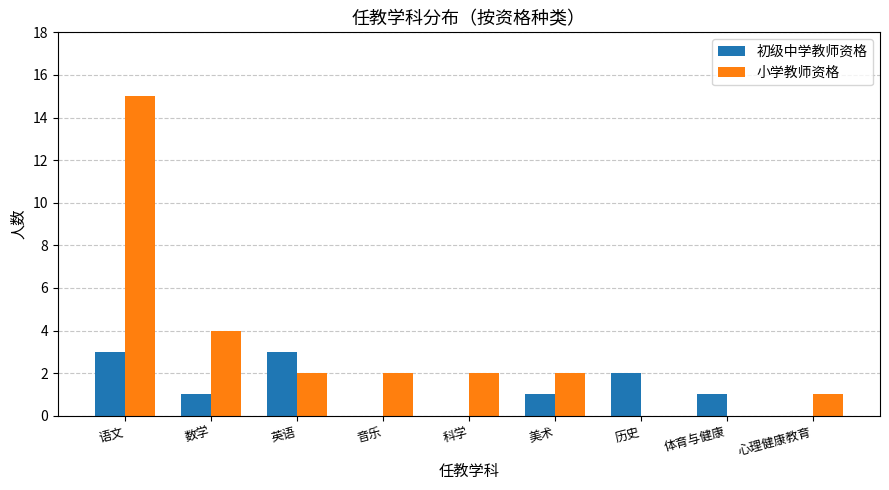

How many series are shown in this chart?

2